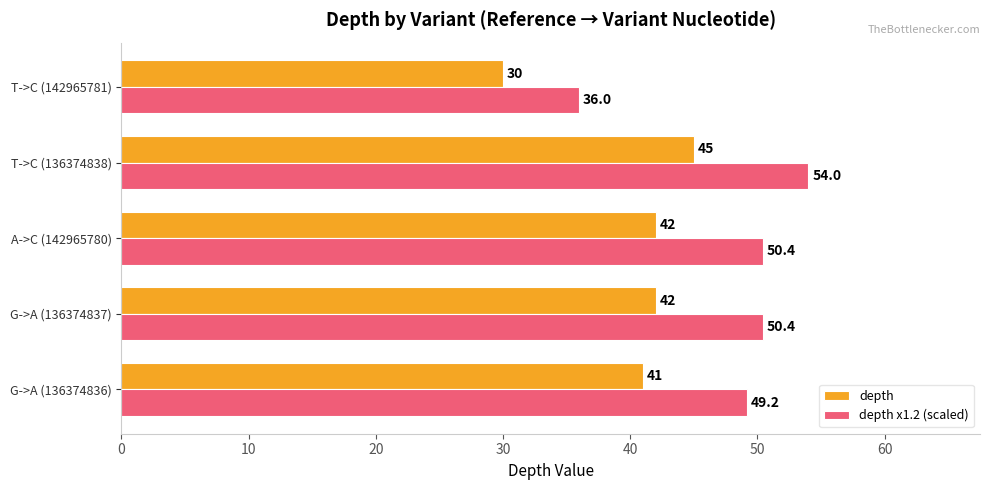

What is the sum of all depth values?

200.0